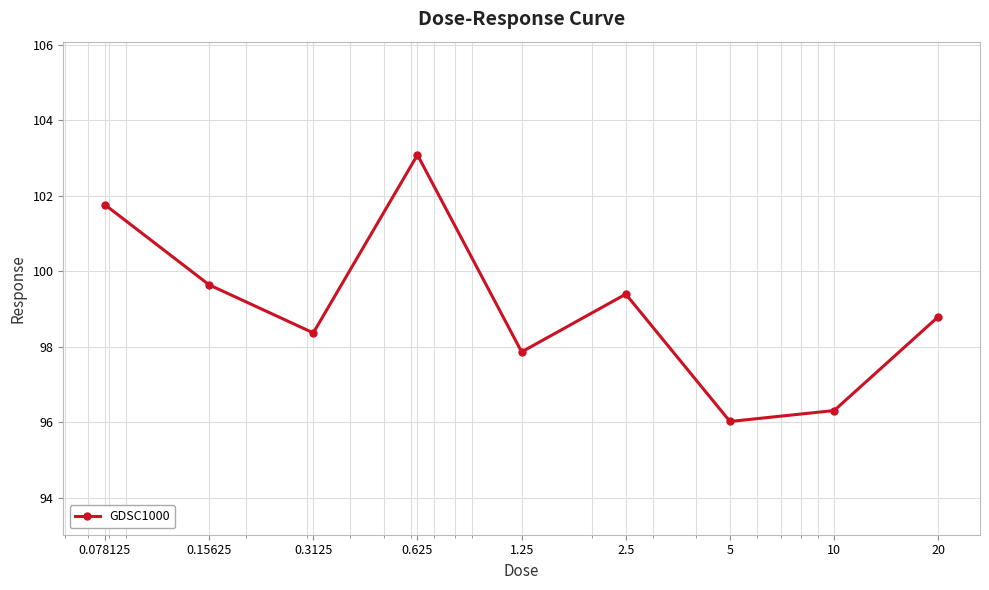

What is the value of the 8th point from the left?

96.3